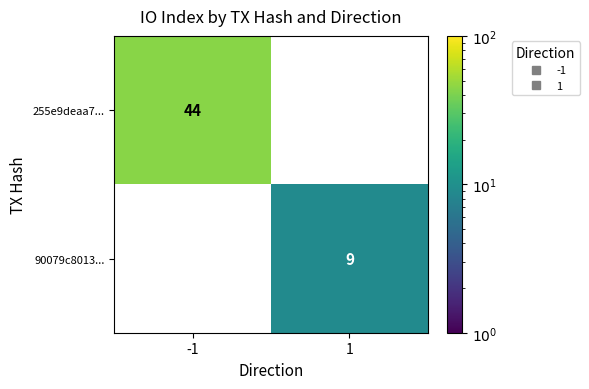

Read the 255e9deaa7... value at -1, to the nearest 10.

40